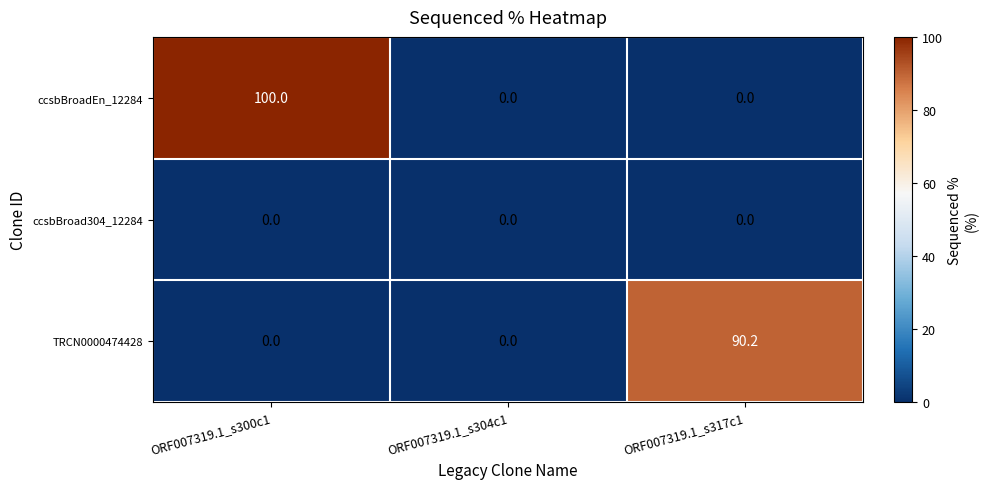

How many values in TRCN0000474428 are above zero?

1